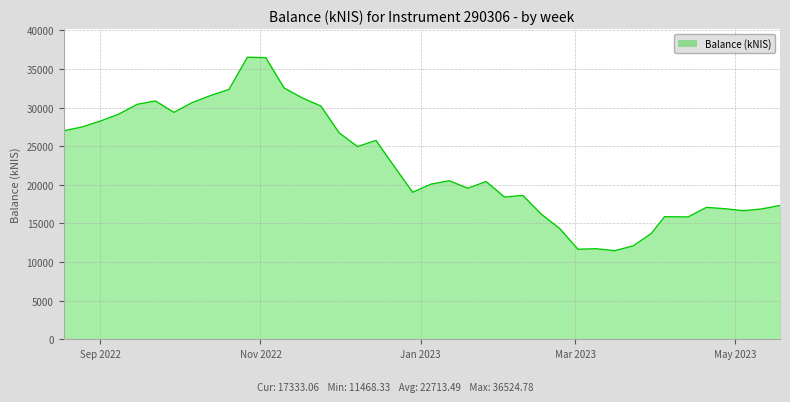

What is the smallest value displayed?

11468.3